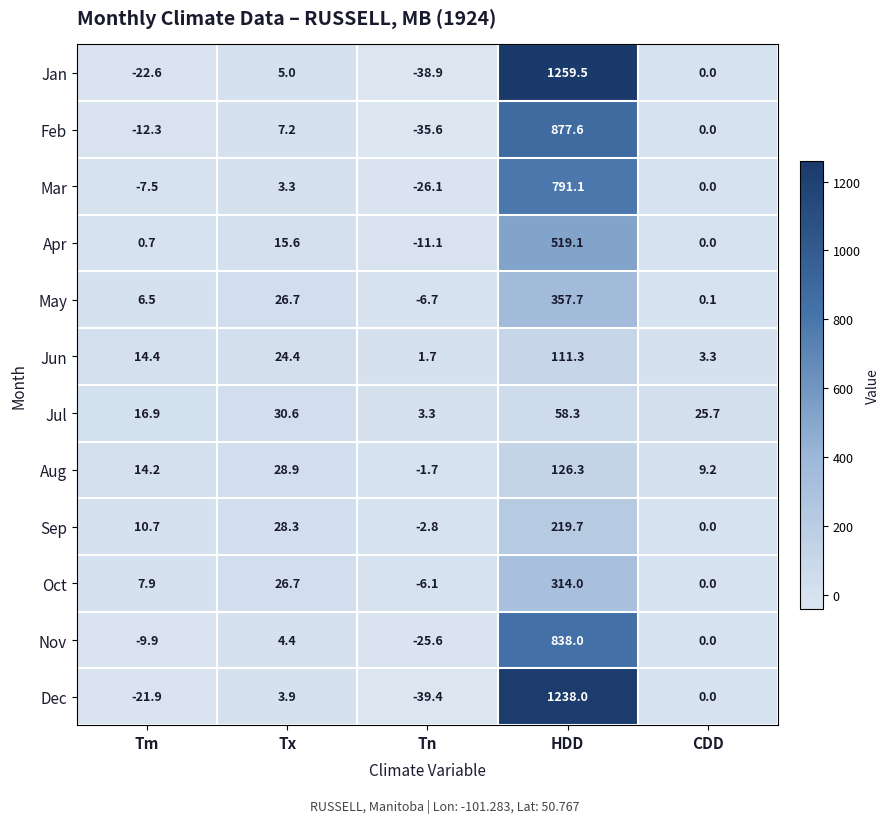

Which series has the largest total across all categories?

Jan